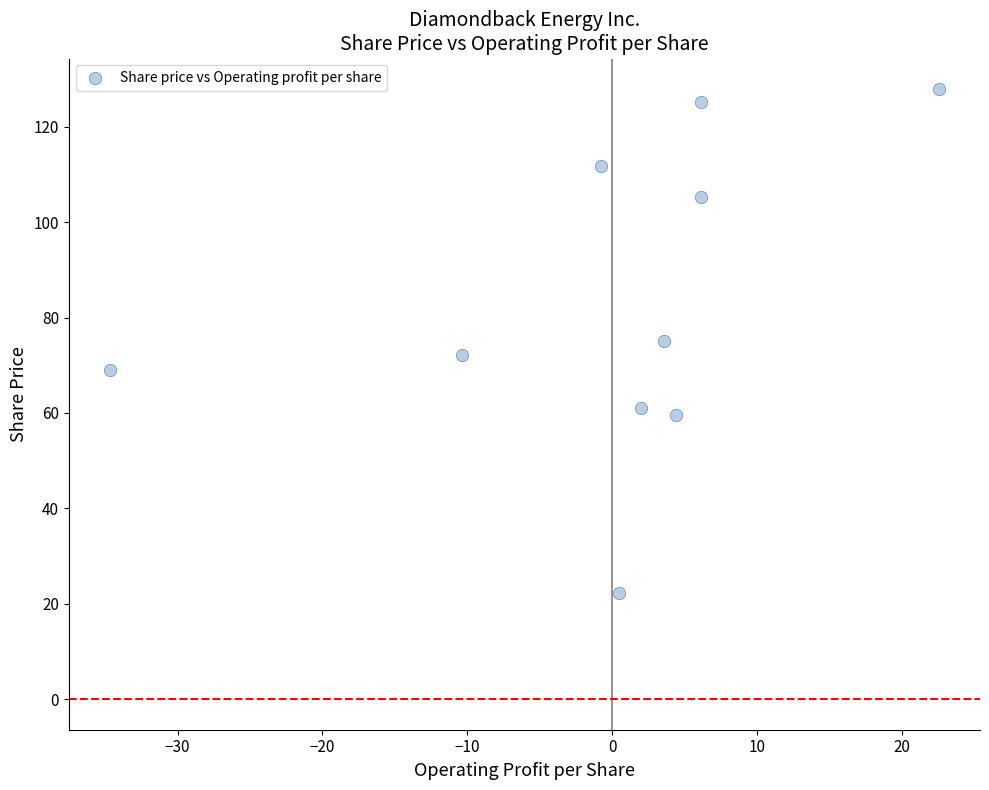

What is the average Y value?

82.9